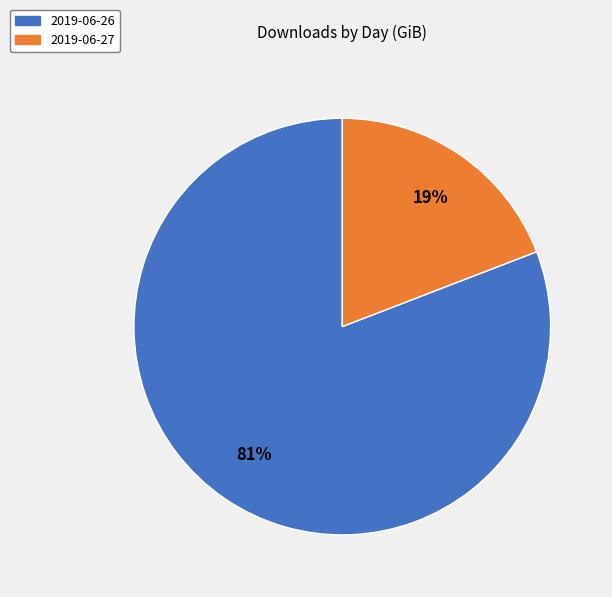

What percentage is the 2019-06-27 slice, to the nearest percent?

19%